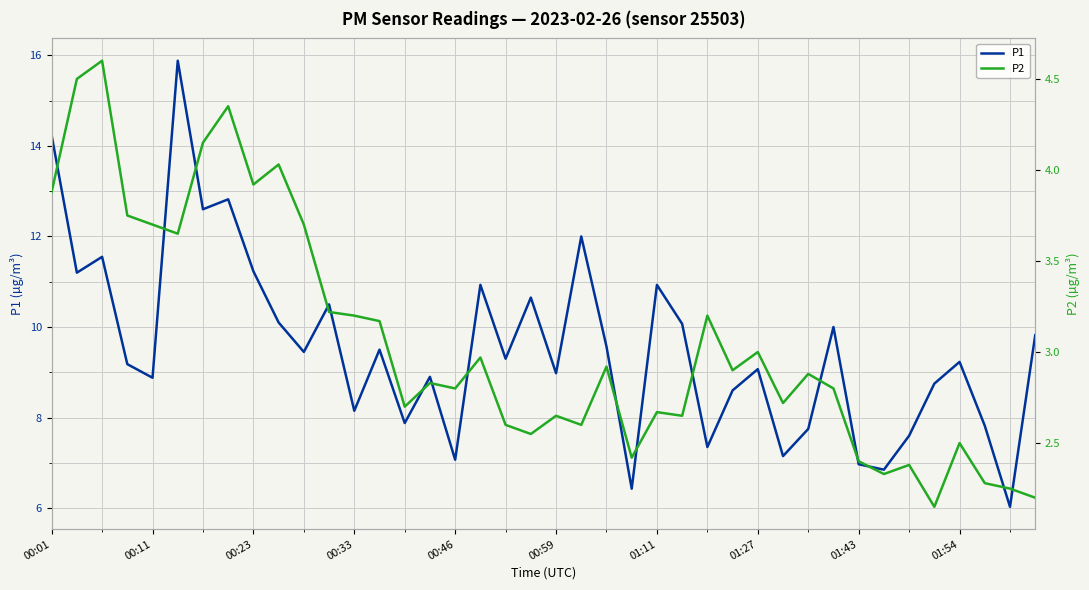

True or false: P2 and P1 intersect in this chart.

False